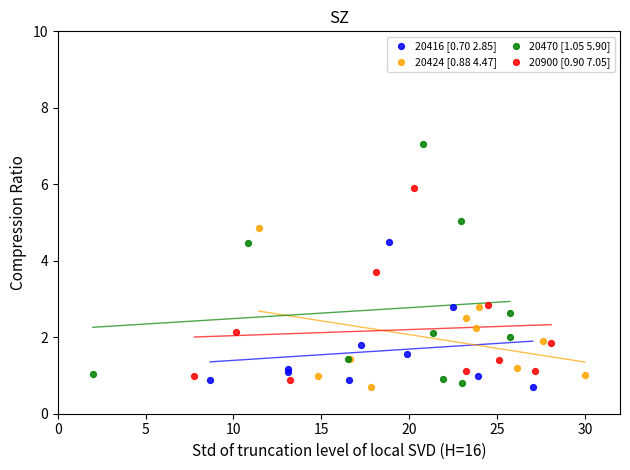

Which series has the widest spread of Y values?

20470 [1.05 5.90]